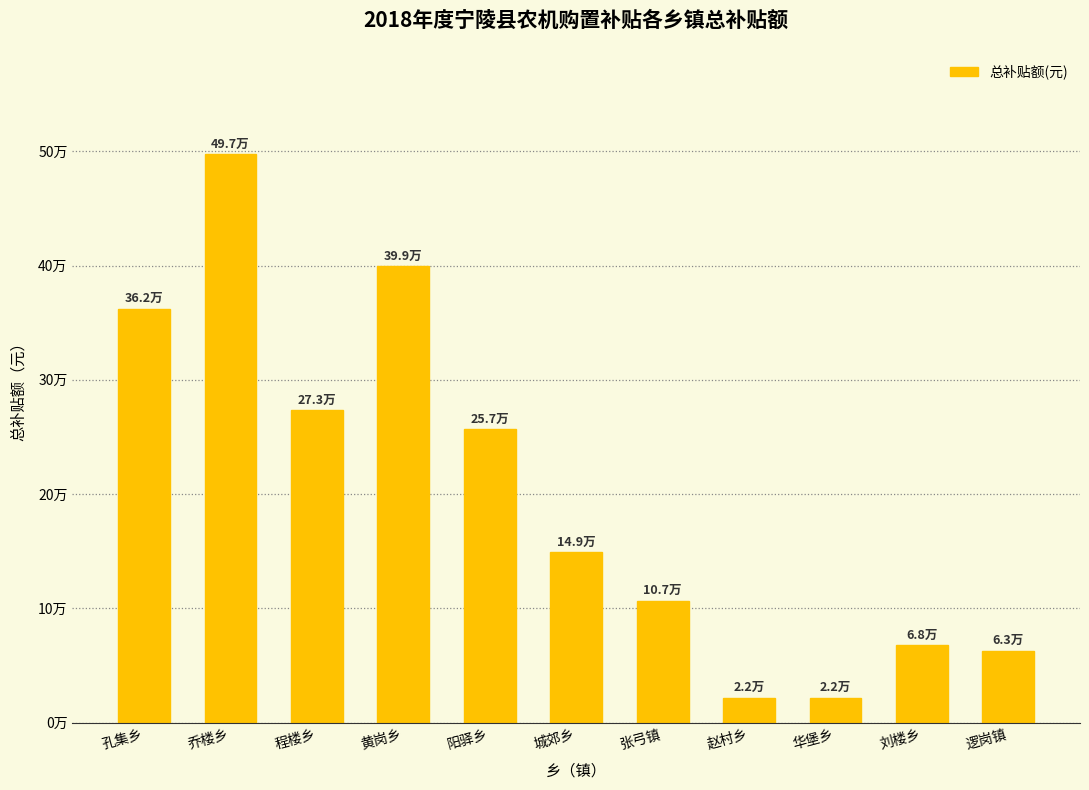

At which label is the value closest to 259600?

阳驿乡